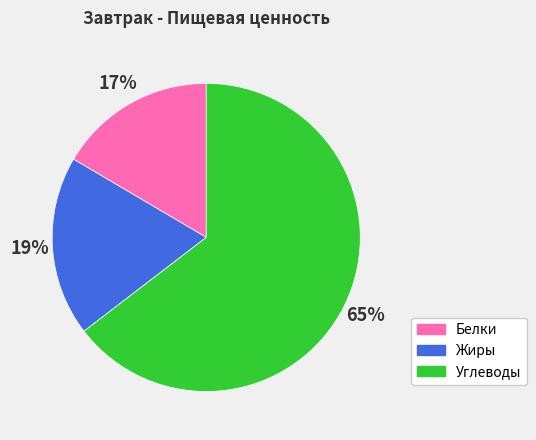

Rank the categories by value from lowest to highest.

Белки, Жиры, Углеводы